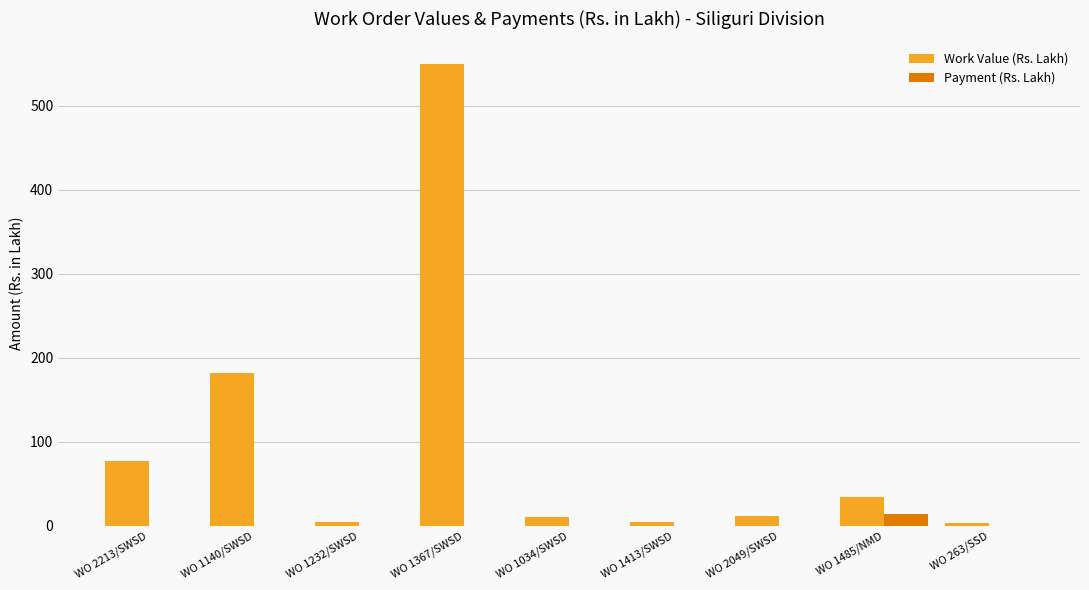

Is it true that Payment (Rs. Lakh) equals 14.1 at WO 1485/NMD?

True